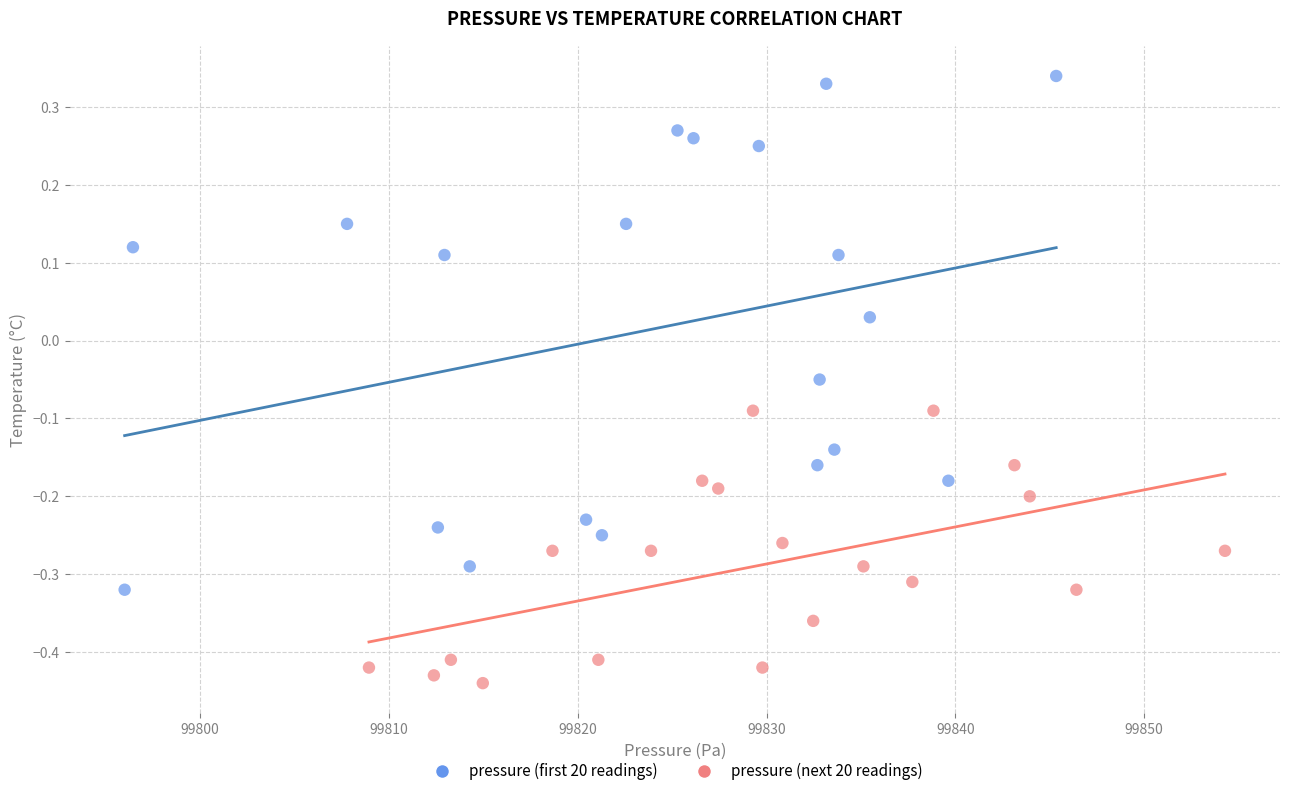

Which series has the largest Y range (max minus min)?

pressure (first 20 readings)